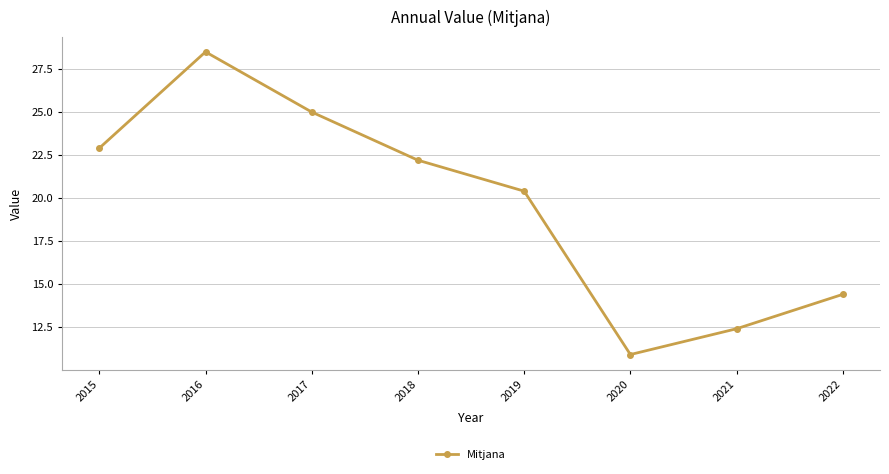

Which label corresponds to the smallest value in the chart?

2020